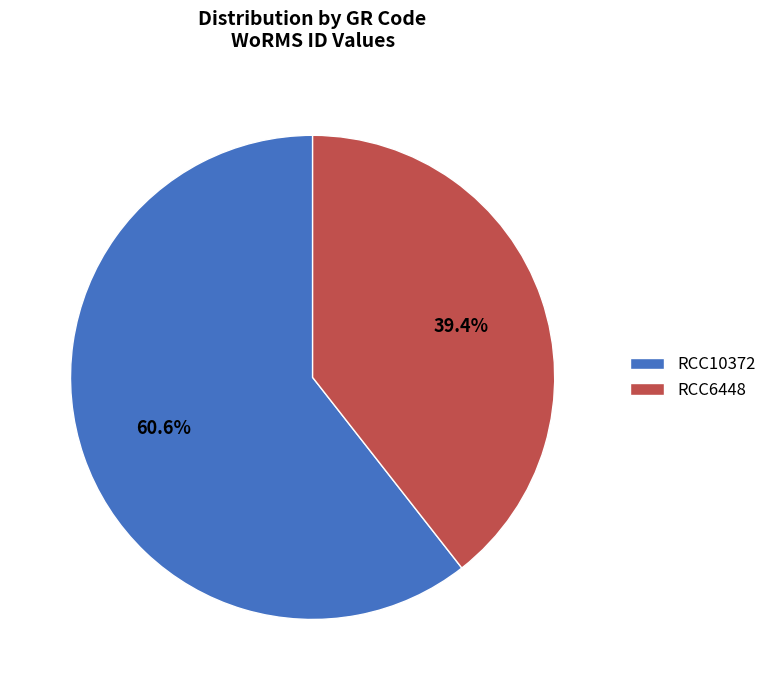

To the nearest percent, what is the average slice percentage?

50%